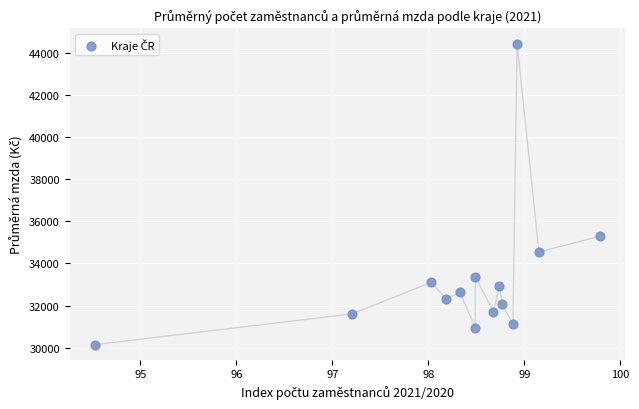

What Y value in the scatter plot is closest to 37289?

35296.4